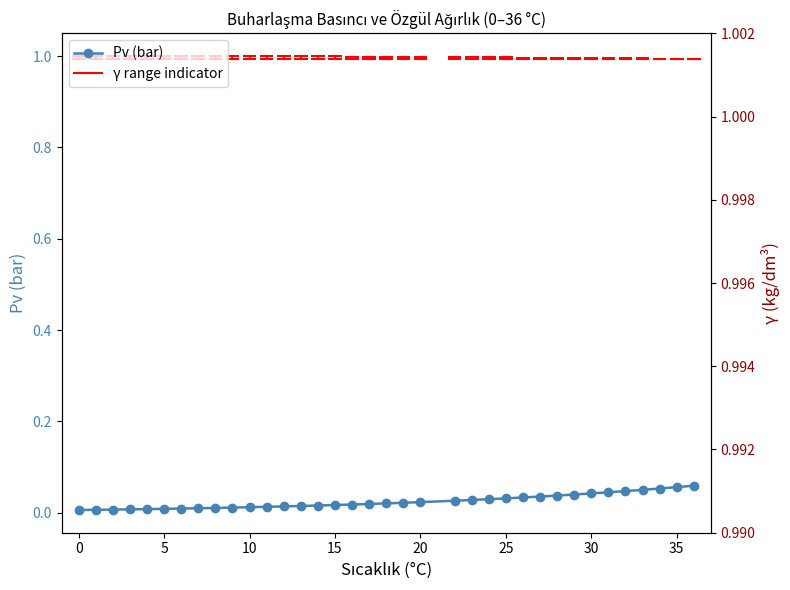

True or false: γ (kg/dm³) and Pv (bar) intersect in this chart.

False